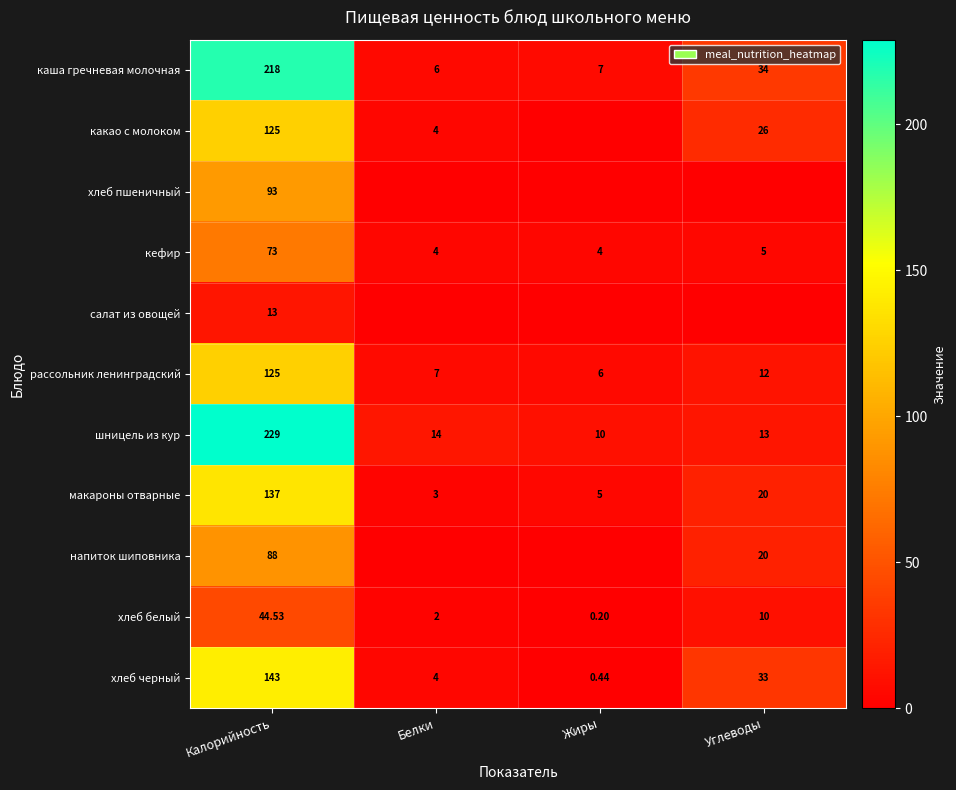

Rank the categories by хлеб черный value from lowest to highest.

Жиры, Белки, Углеводы, Калорийность